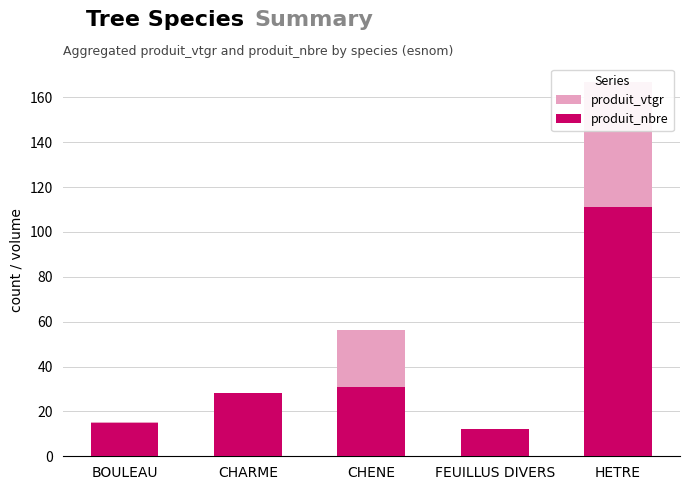

True or false: produit_nbre has a value of 6.6 at FEUILLUS DIVERS.

False